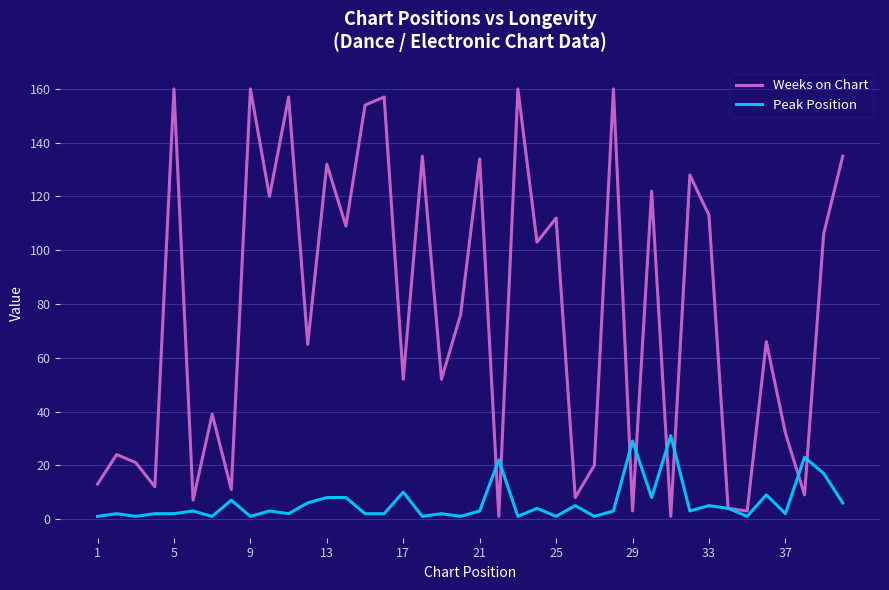

Which series has the largest total across all categories?

Weeks on Chart